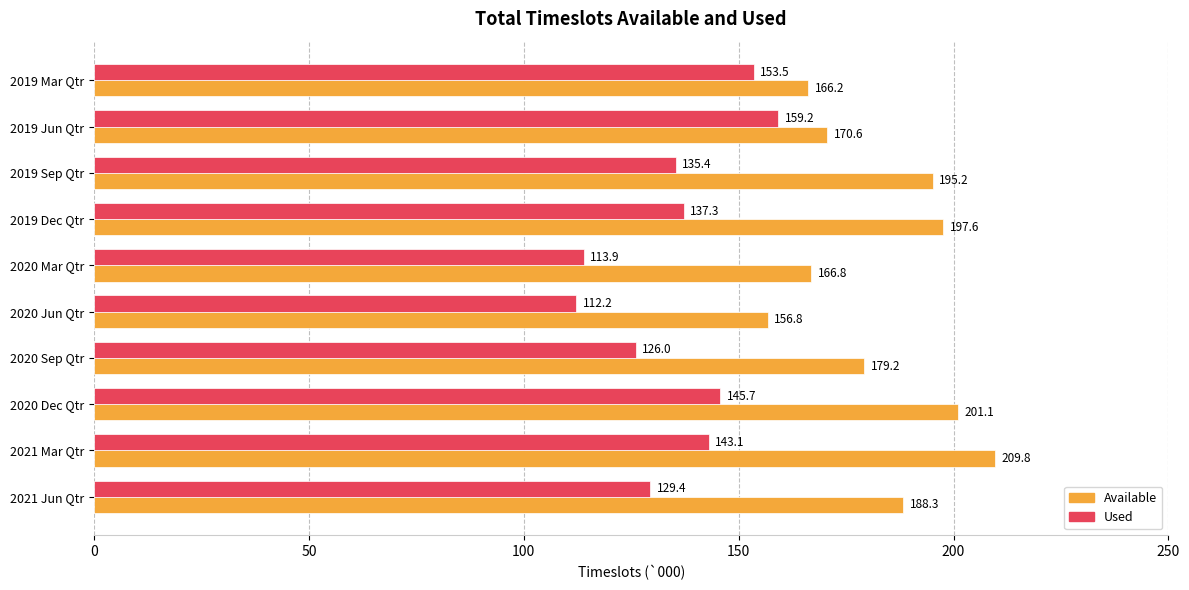

Which series has the widest spread of values?

Available